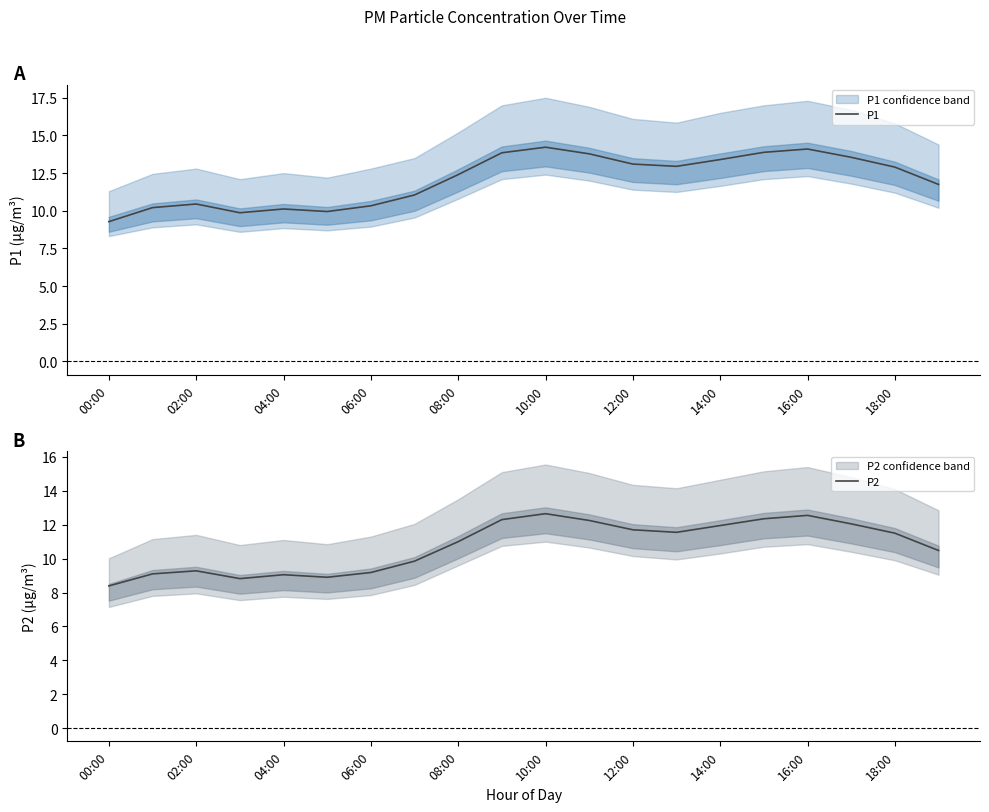

What is the lowest value of the P2 series?

8.4